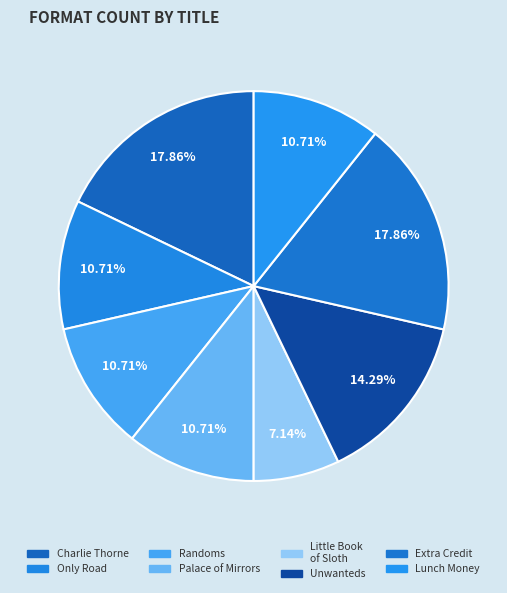

Count the number of slices in the pie.

8